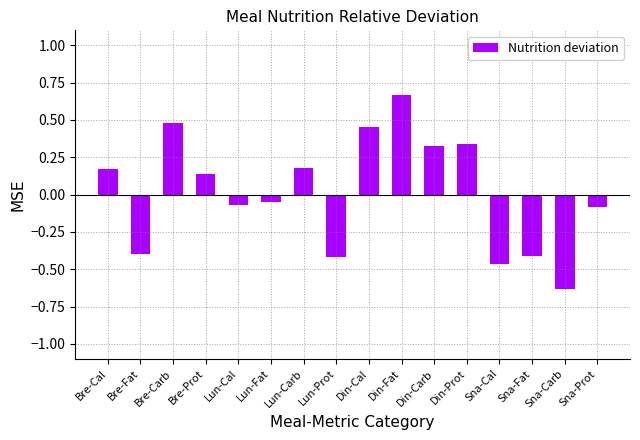

What is the difference between the maximum and minimum values?

1.3